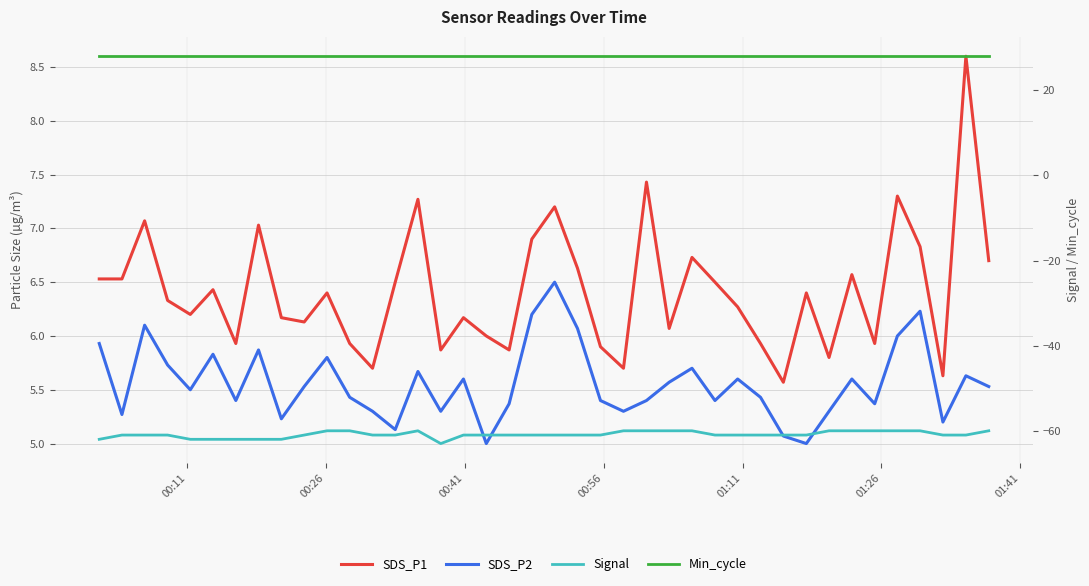

What are all the series names shown in the legend?

SDS_P1, SDS_P2, Signal, Min_cycle